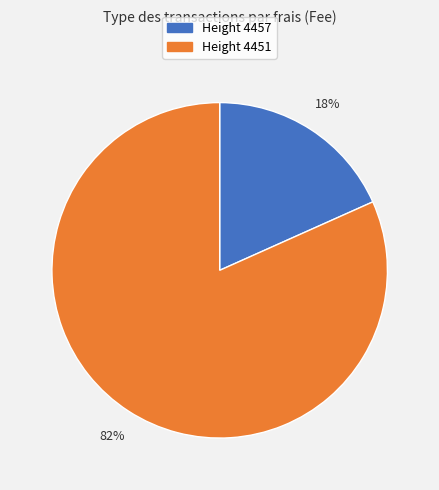

How many slices are in this pie chart?

2